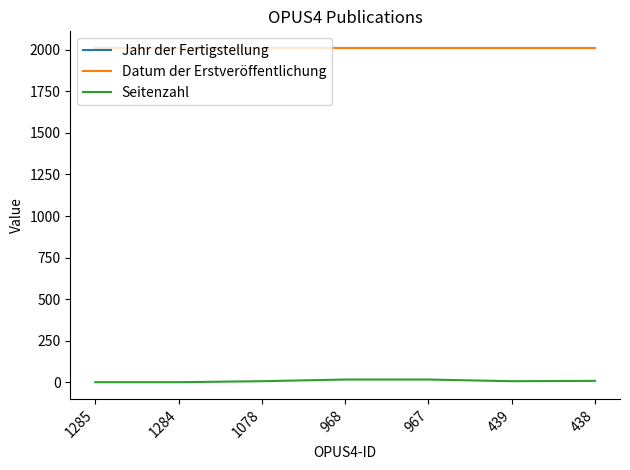

Does the chart display data point markers on the line(s)?

No